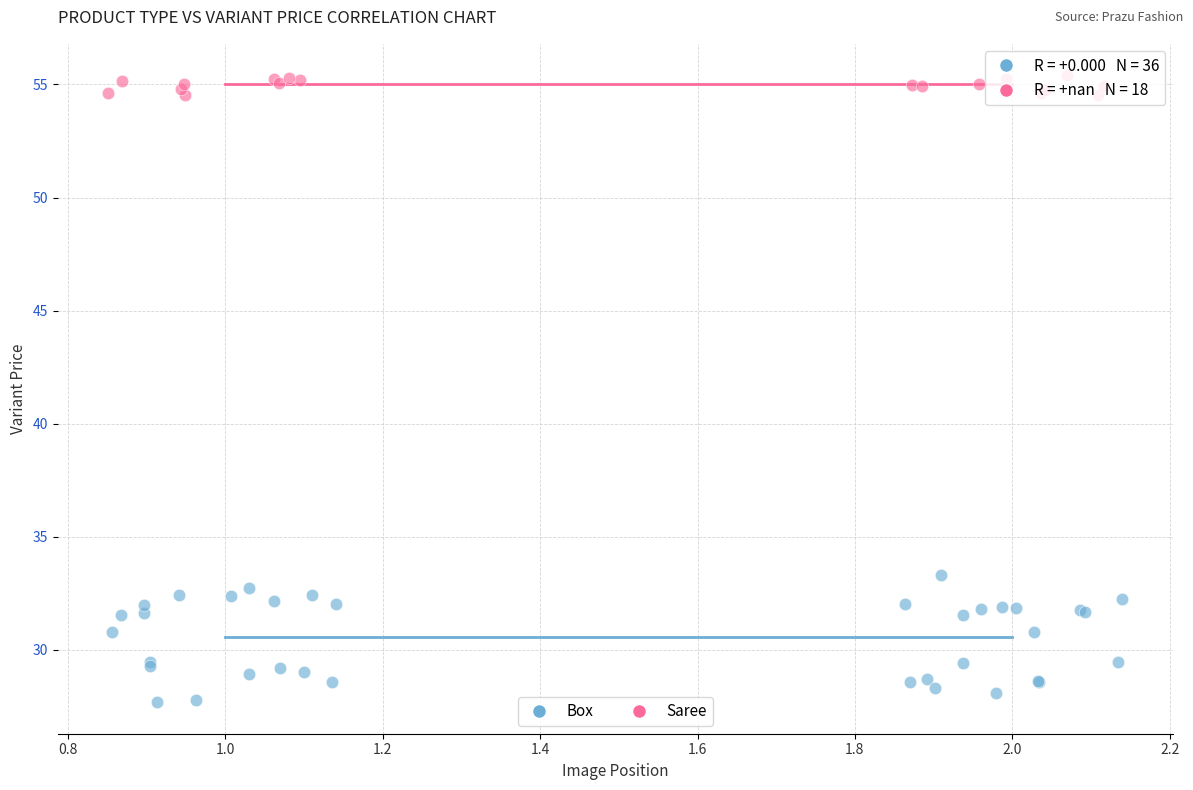

Which series reaches the minimum Y coordinate?

Box